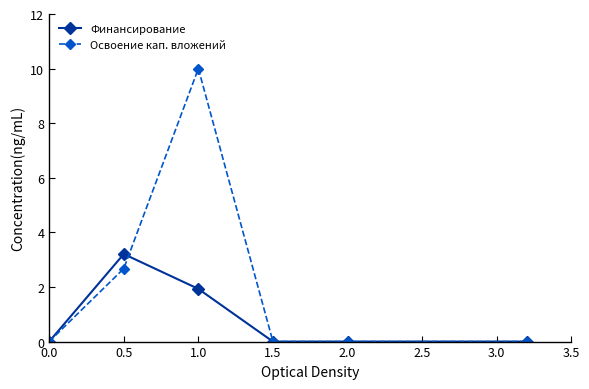

Which series has the largest range (max minus min)?

Освоение кап. вложений